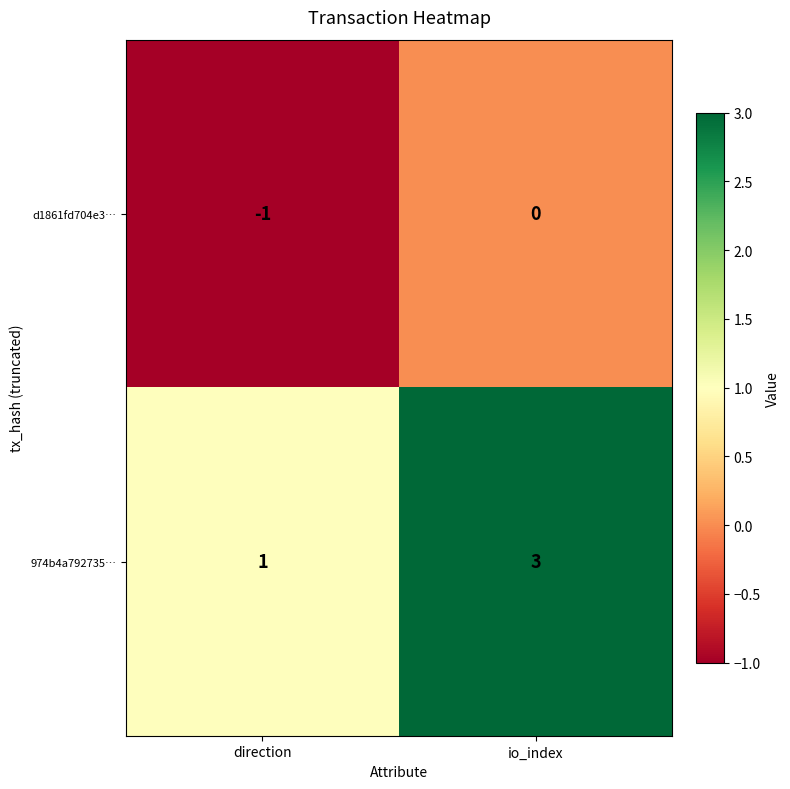

Which series has the largest total across all categories?

974b4a792735…